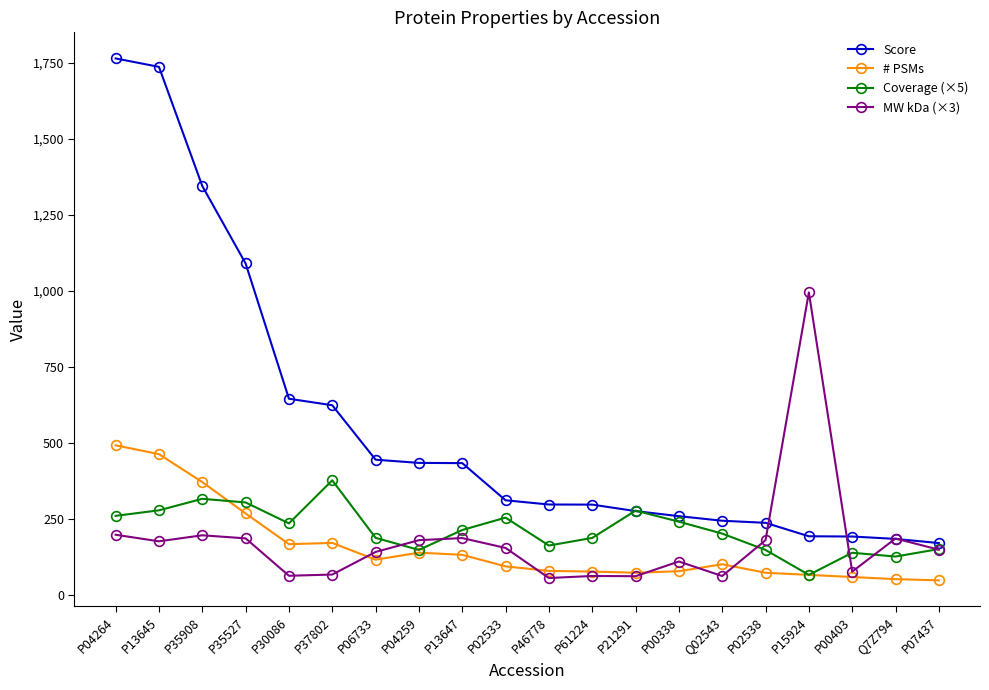

The value of # PSMs at P61224 is 77.0. True or false?

True